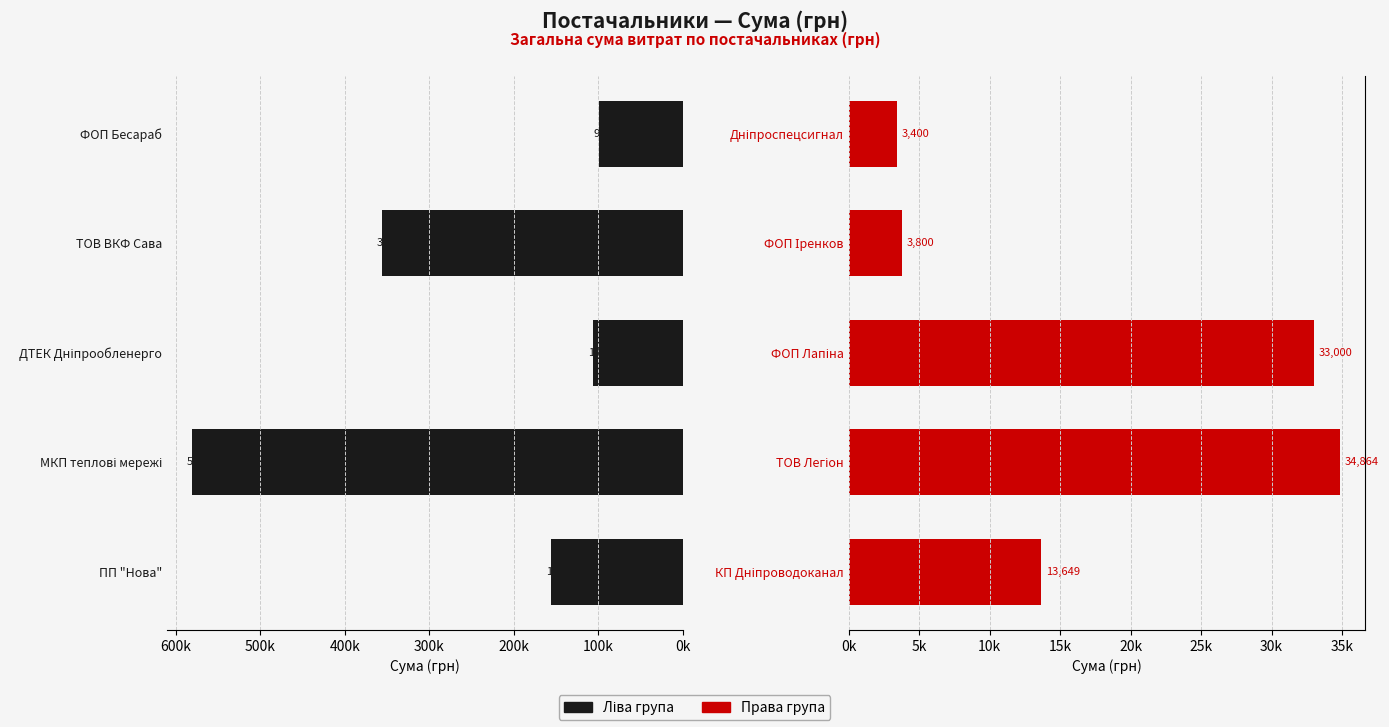

Reading left to right, transcribe all the data shown in this chart.

Ліва група постачальників: 156124.3	581080.0	106618.6	355973.8	99890.0
Права група постачальників: 13649.0	34864.0	33000.0	3800.0	3400.0